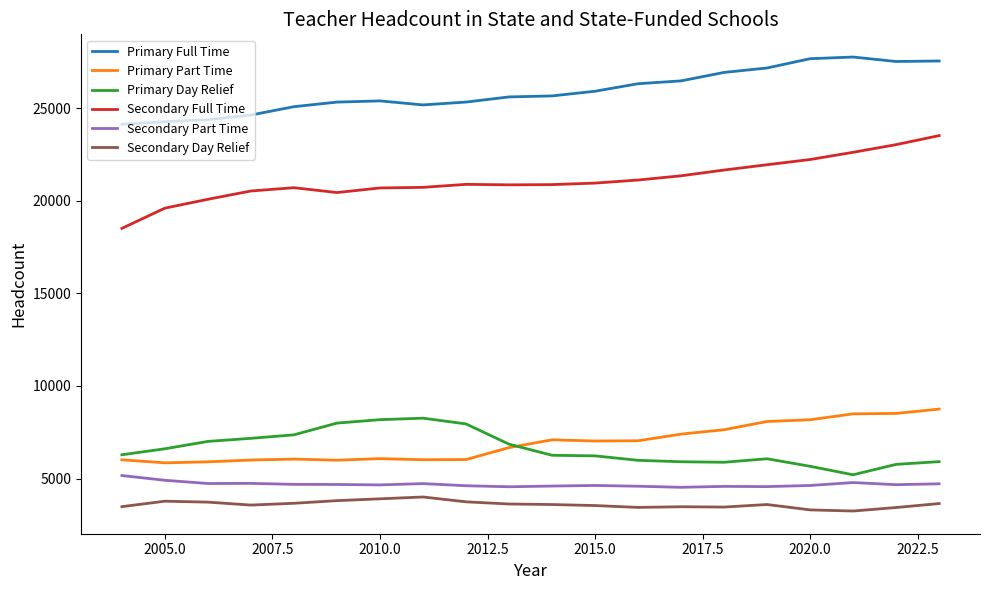

What is the difference between the maximum and second lowest values in the Secondary Part Time series?

606